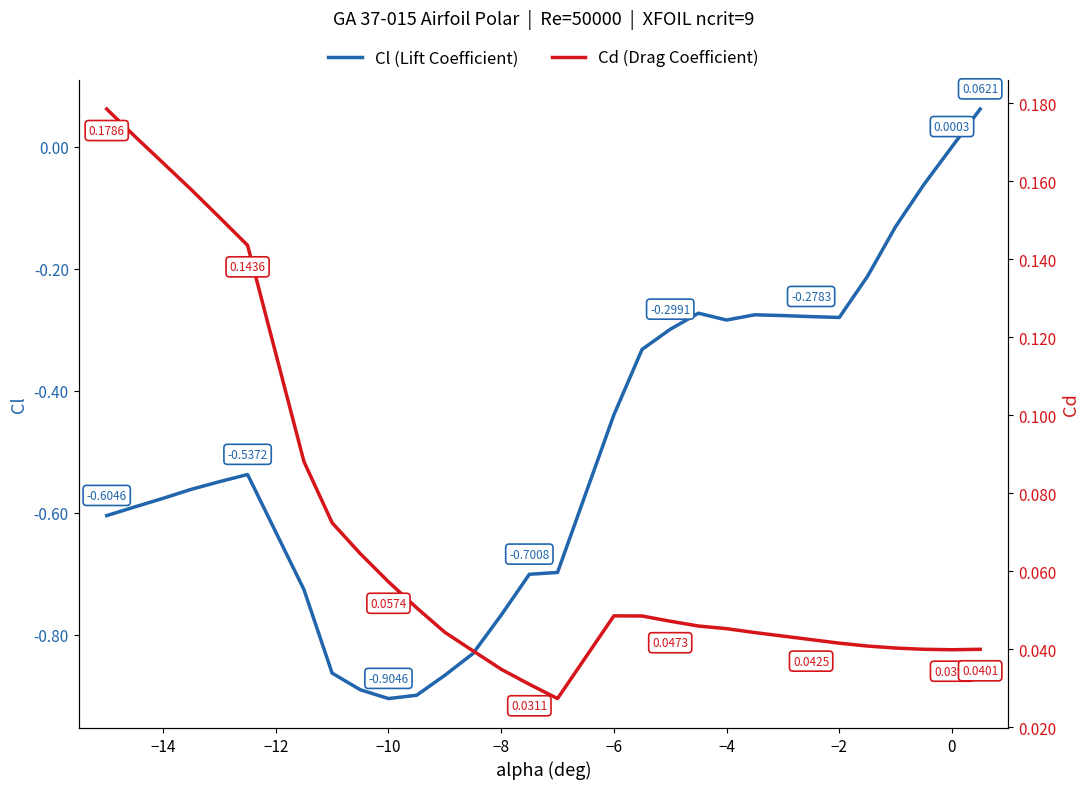

How many lines are shown in the chart?

2